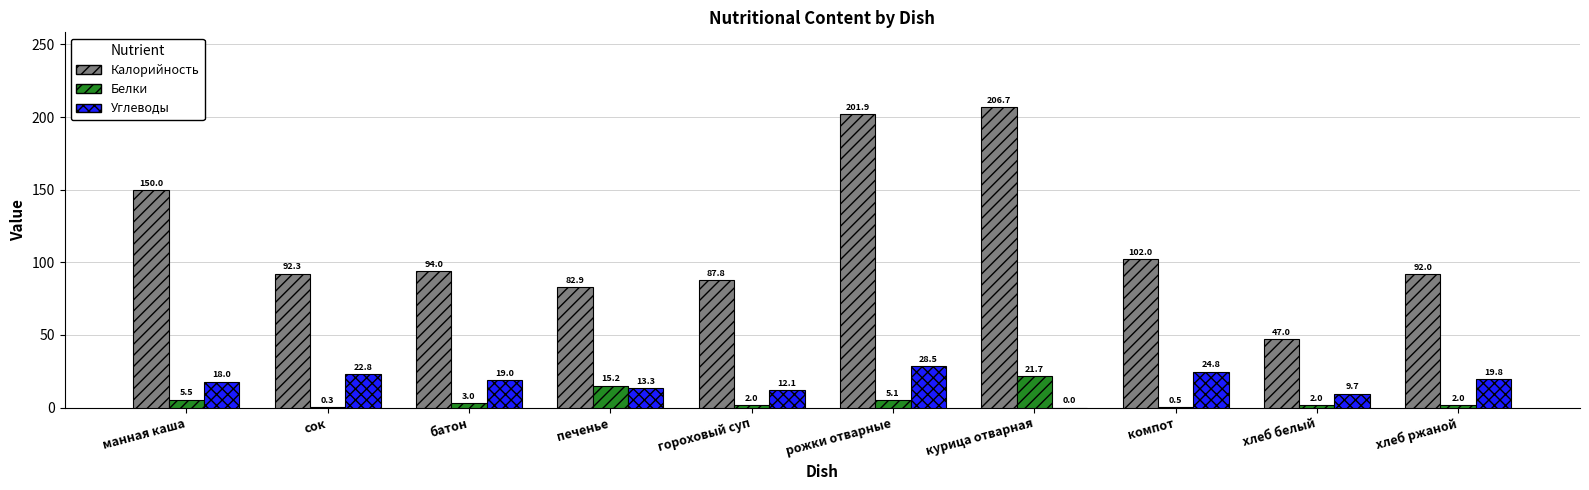

Is the value of Углеводы at печенье greater than the value of Белки at печенье?

No